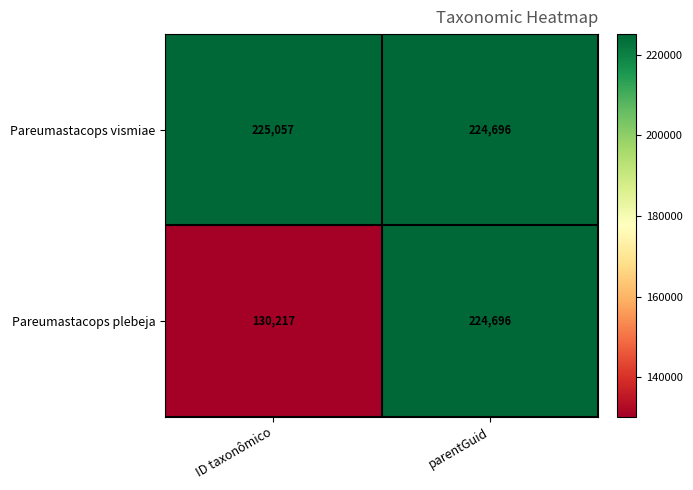

Is the value of Pareumastacops plebeja at parentGuid greater than the value of Pareumastacops vismiae at ID taxonômico?

No